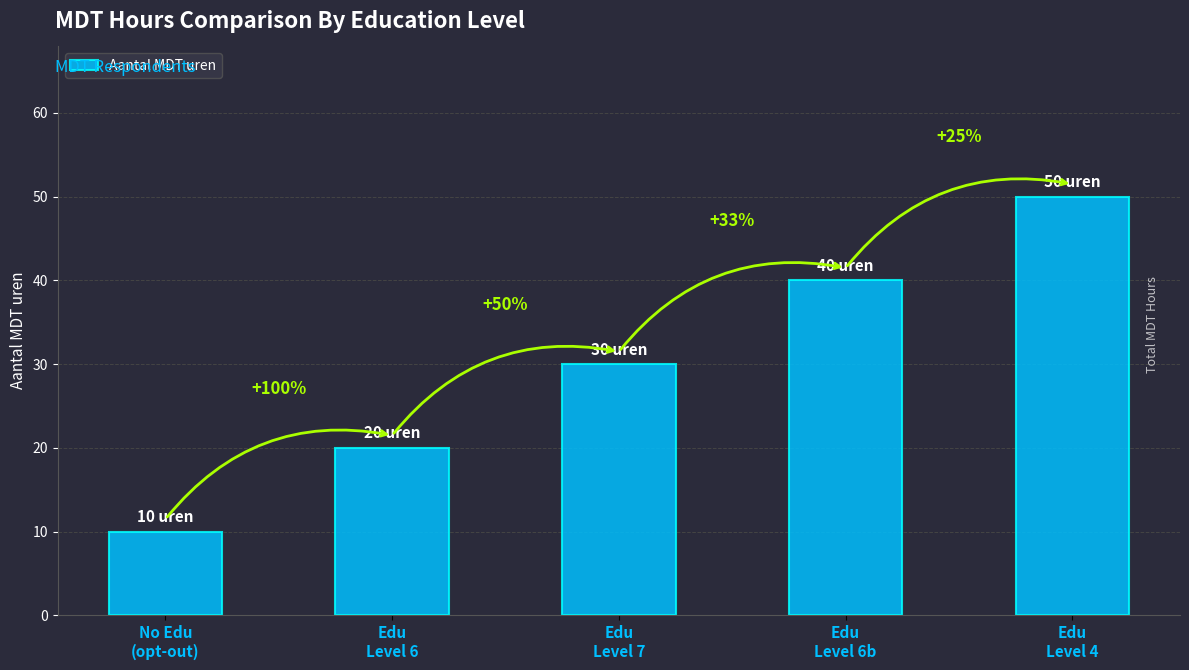

Between Edu
Level 6b and Edu
Level 6, which is larger?

Edu
Level 6b